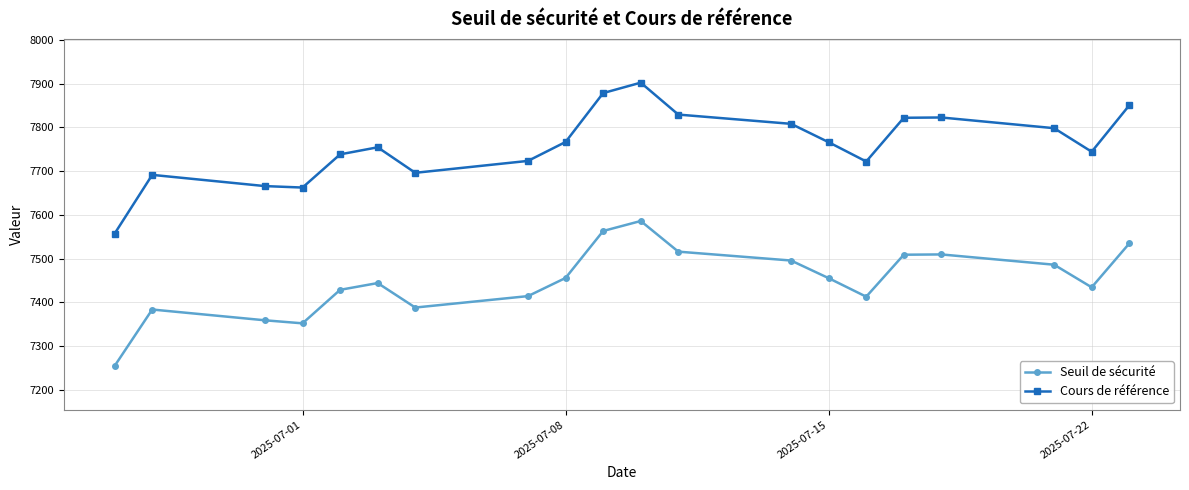

True or false: Seuil de sécurité has a value of 13020.9 at 2025-07-22.

False